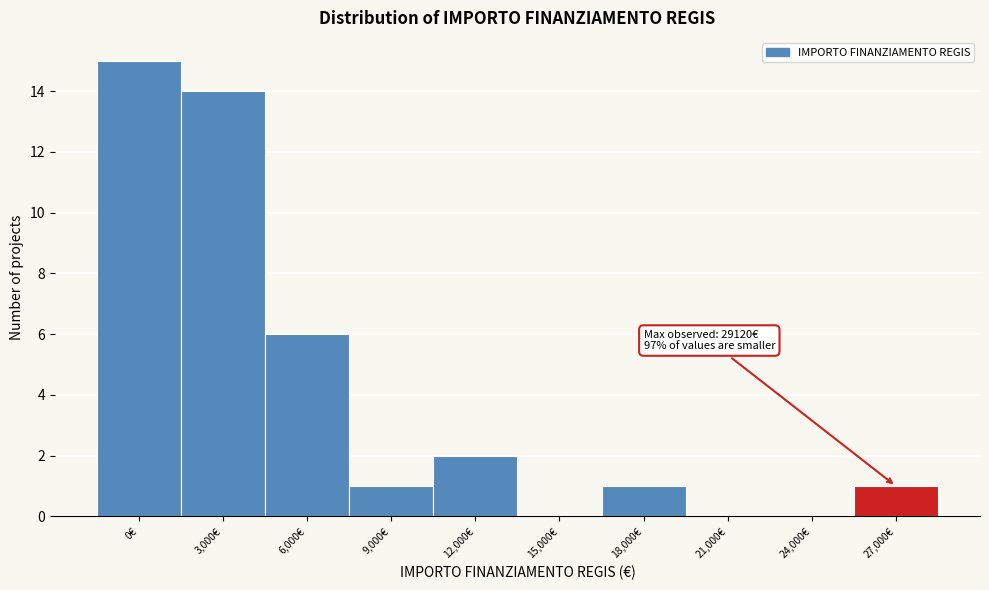

Reading right to left, list all the values displayed in this chart.

27,000€=1	24,000€=0	21,000€=0	18,000€=1	15,000€=0	12,000€=2	9,000€=1	6,000€=6	3,000€=14	0€=15